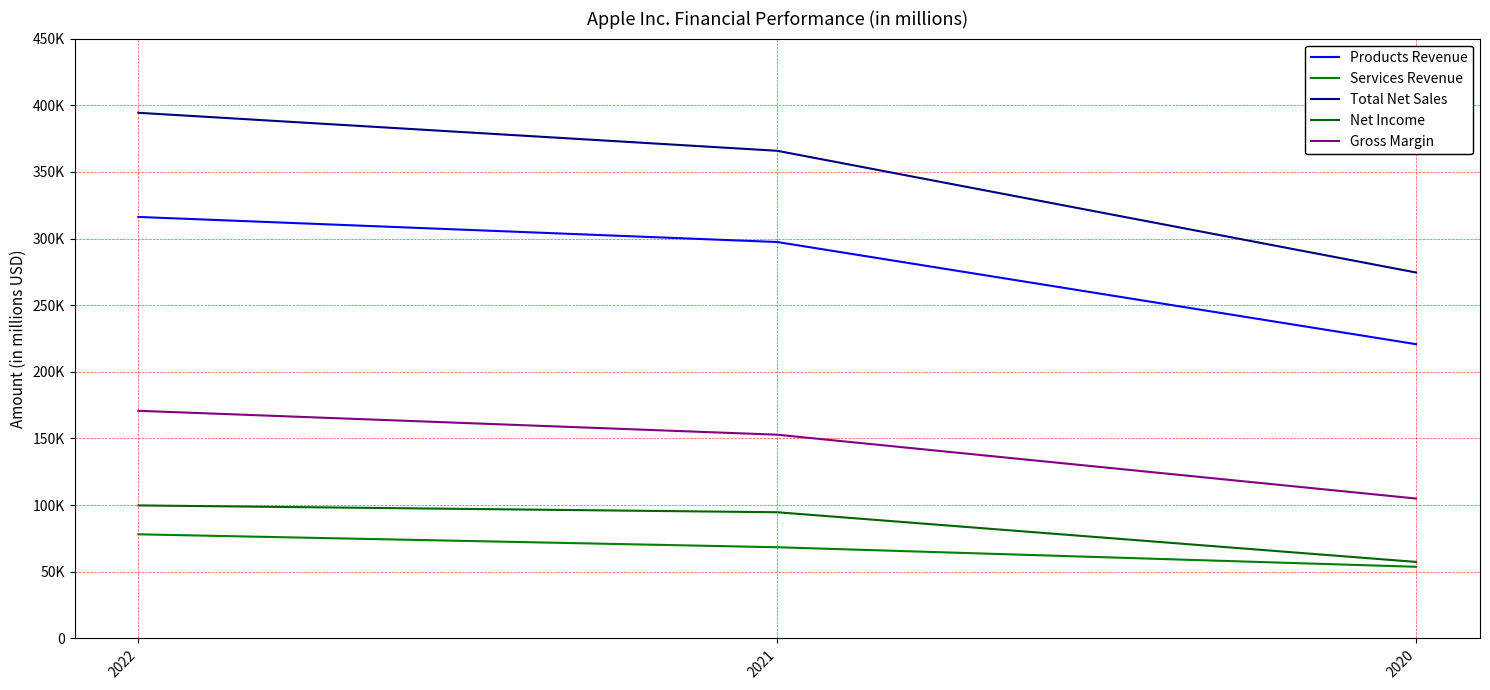

What is the value of the Products Revenue point at the 2nd from the left?

297392